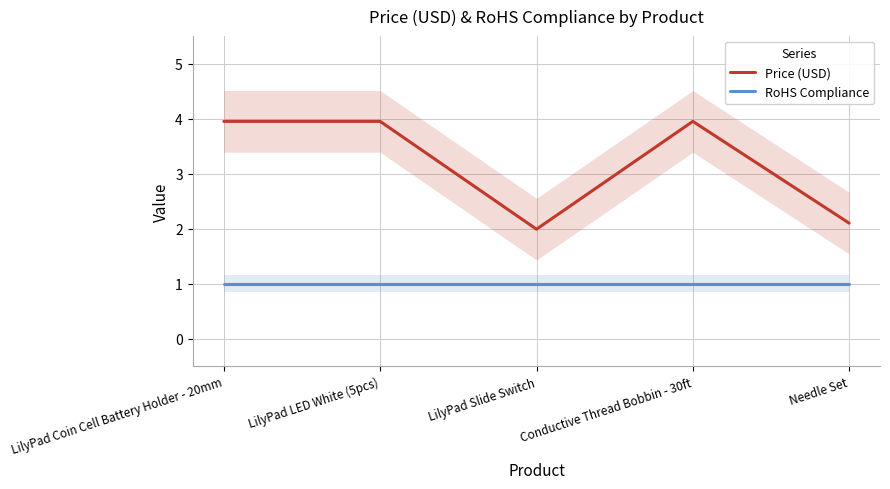

True or false: Price (USD) and RoHS Compliance intersect in this chart.

False